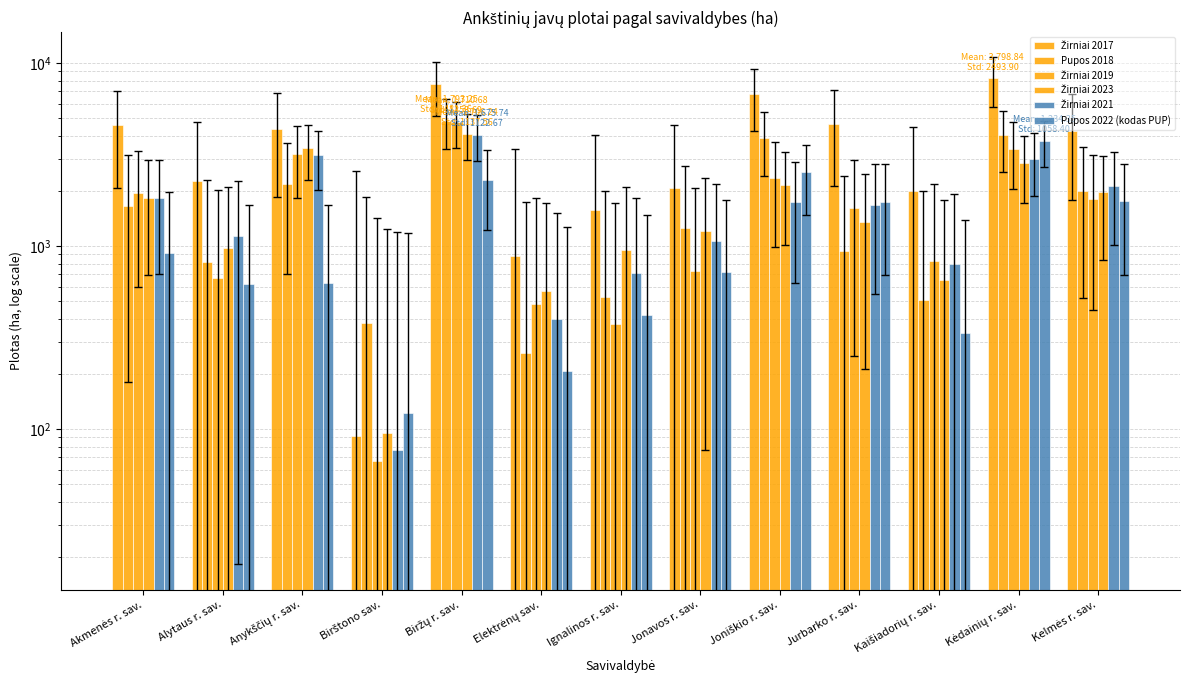

True or false: Žirniai 2019 has a value of 1217.9 at Kelmės r. sav..

False